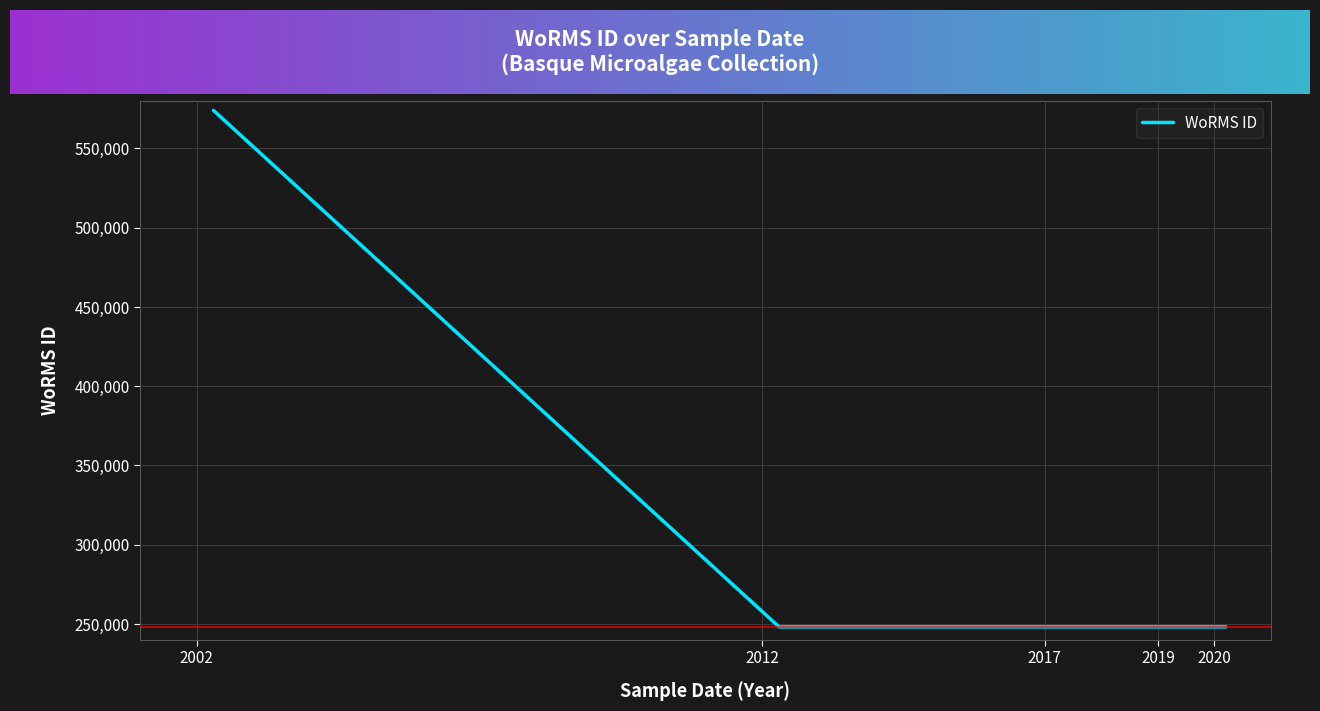

What is the maximum value shown in the chart?

573884